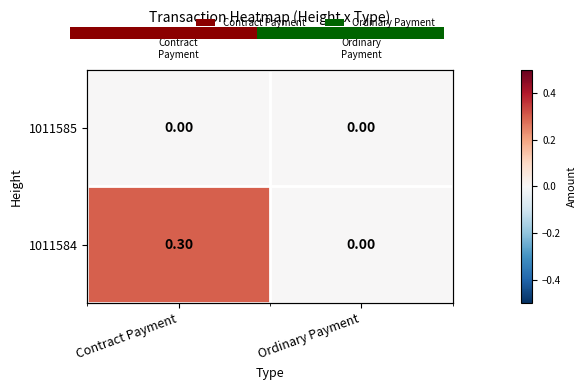

At which label is 1011585 closest to 0?

Contract Payment